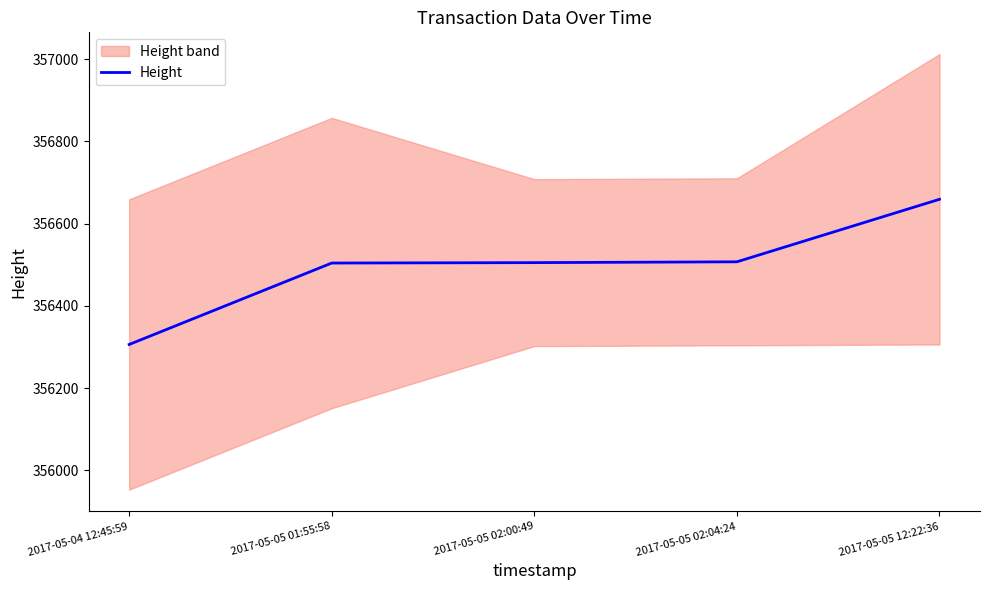

Is this an area chart (filled region under the line)?

No